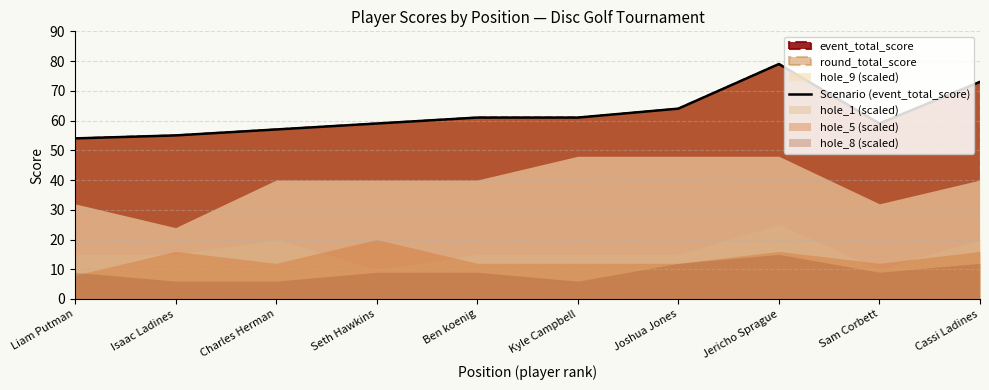

What position from the left is Isaac Ladines?

2